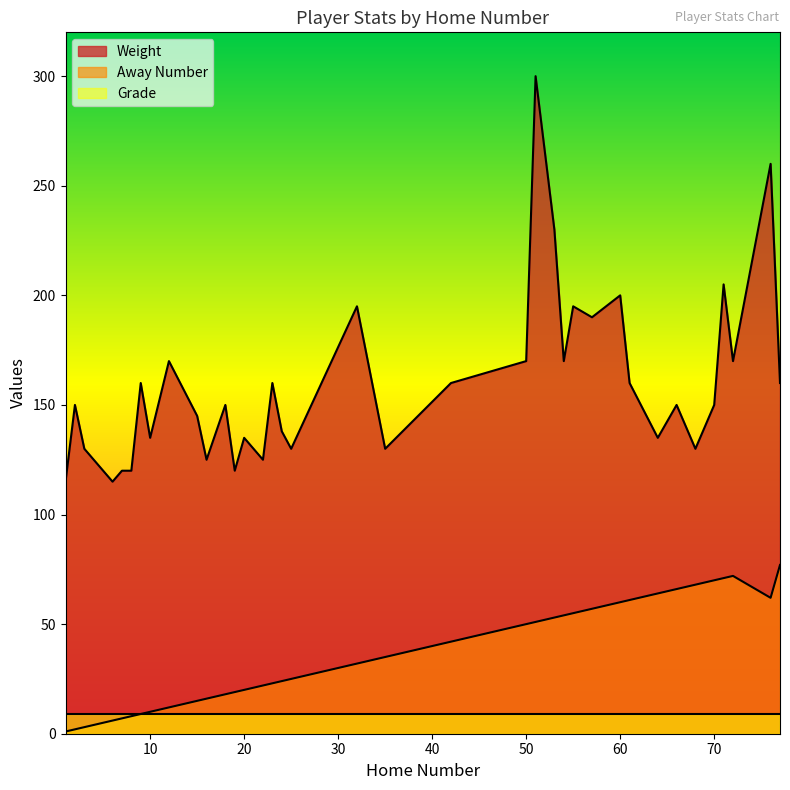

Which series changed the most between 19 and 23?

Weight